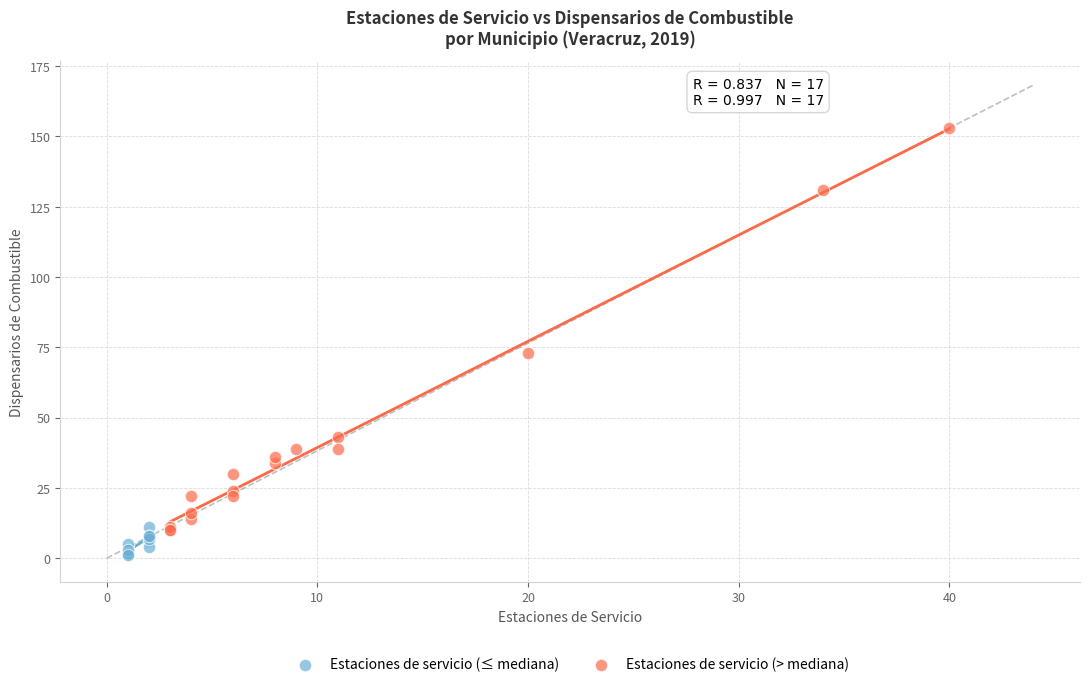

Which series has the largest Y range (max minus min)?

Estaciones de servicio (> mediana)